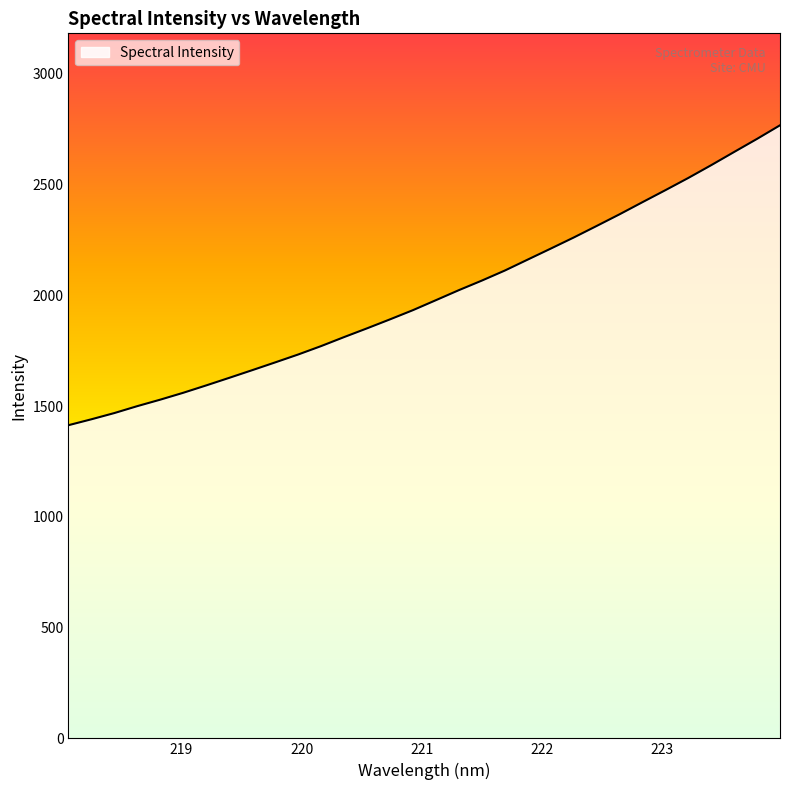

Reading left to right, extract all data points from this chart.

1413.5	1440.3	1468.4	1499.7	1529.0	1560.0	1593.3	1627.4	1662.0	1697.0	1732.7	1770.7	1811.3	1850.8	1891.3	1932.9	1977.9	2023.1	2066.3	2111.5	2161.1	2210.5	2260.5	2312.6	2365.4	2420.1	2474.3	2529.6	2587.3	2646.9	2706.0	2767.3